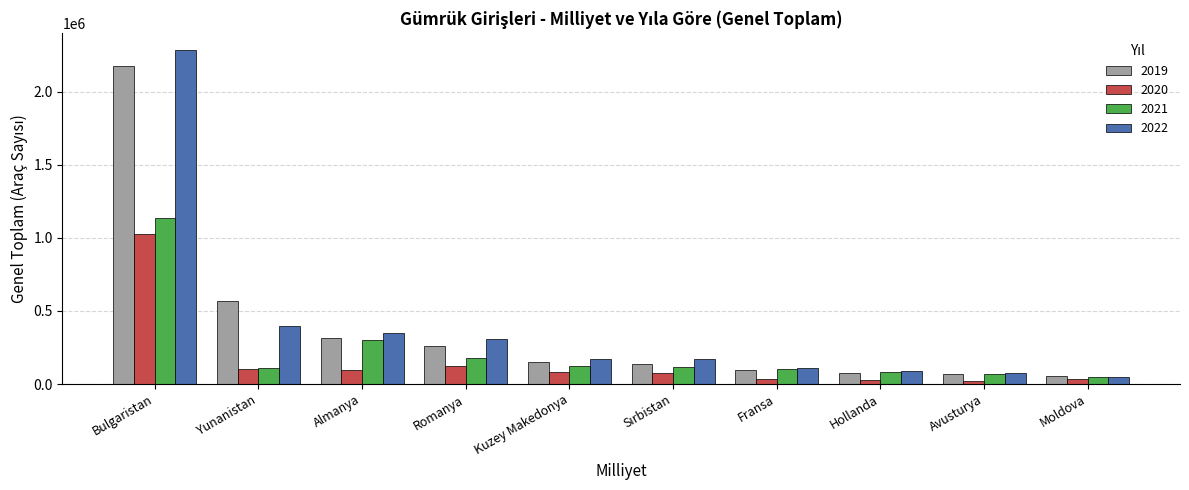

What is the average value of the 2019 series?

390296